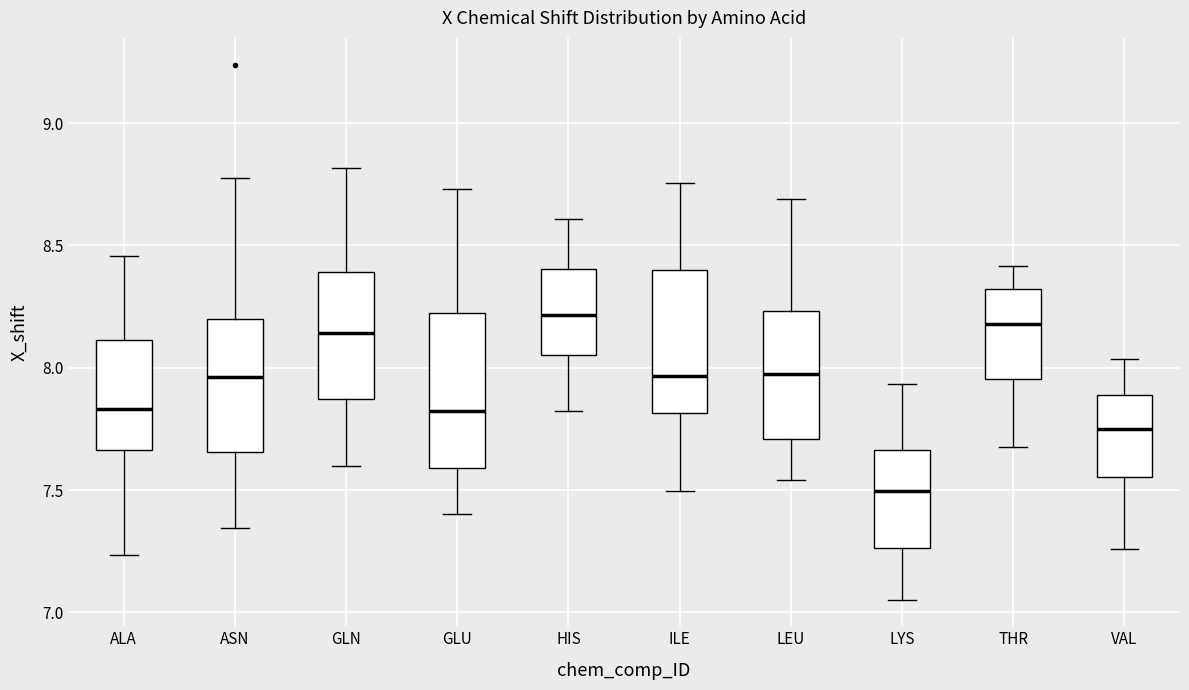

Where is the lower edge of the box for ALA on the y-axis? The values are not printed on the chart, so give them approximately, as read against the axis.

7.65